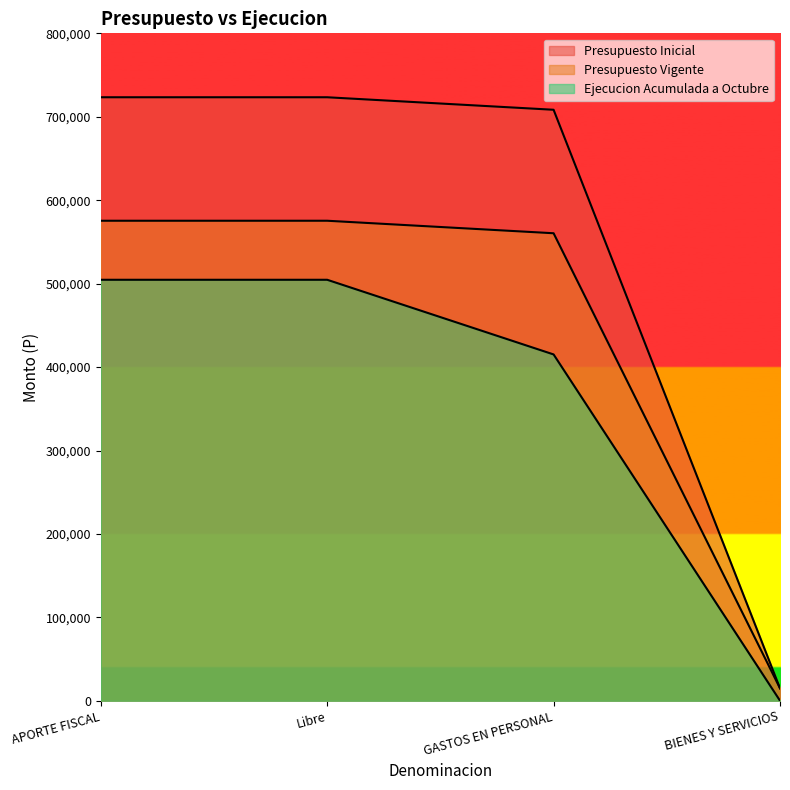

True or false: Presupuesto Inicial has more than 2 points higher than both neighbors.

False